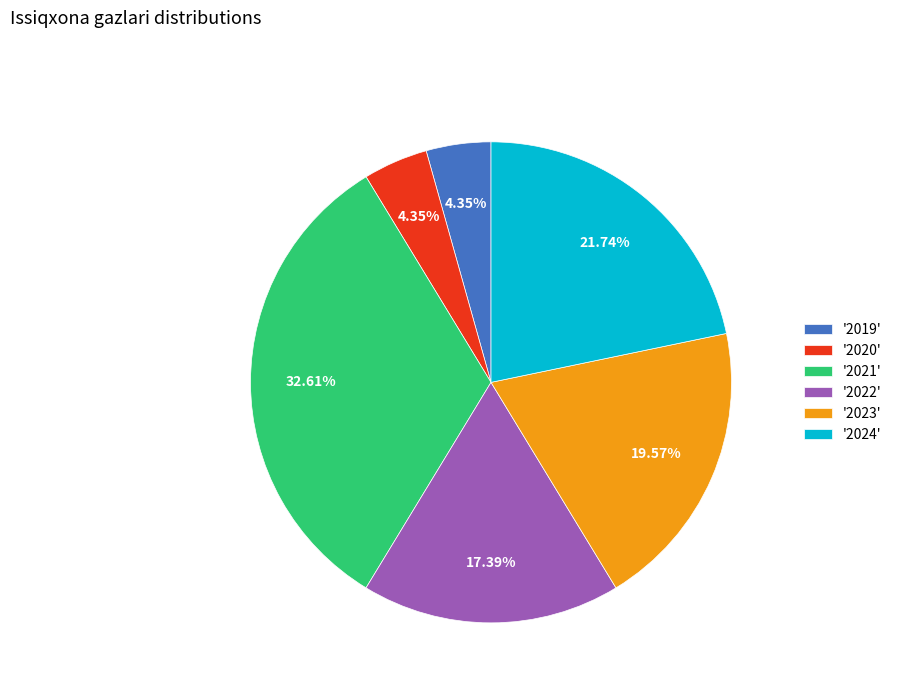

Is there a majority slice in this chart?

No